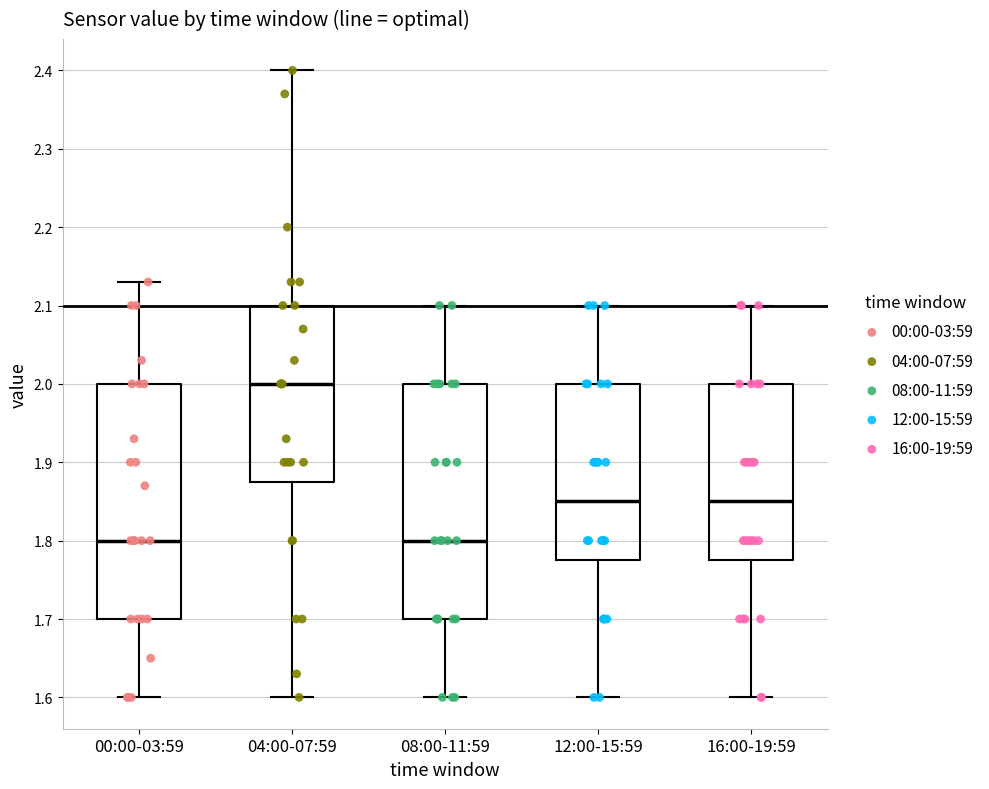

Where does the upper whisker of the box for 12:00-15:59 end on the y-axis? The values are not printed on the chart, so give them approximately, as read against the axis.

2.10